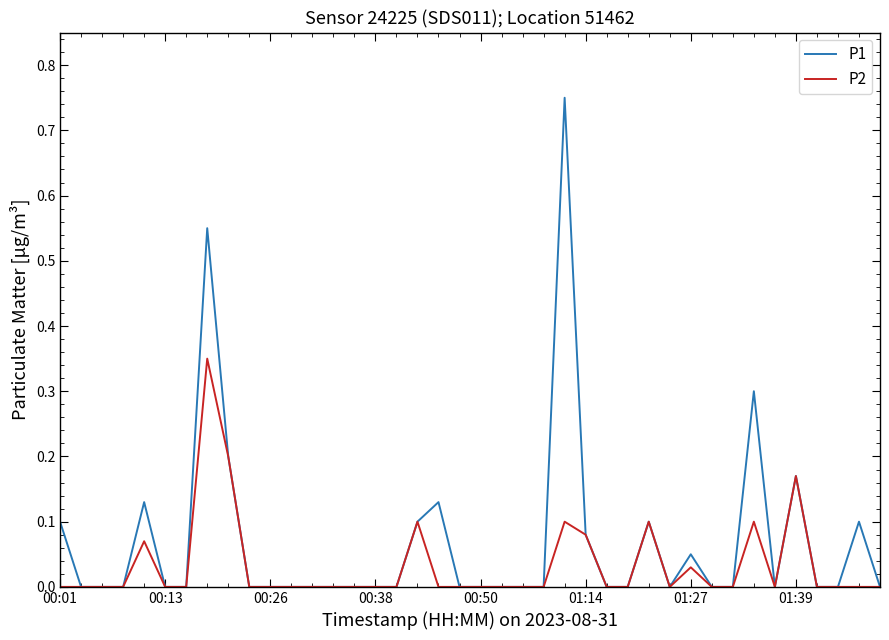

Which series has the largest total across all categories?

P1